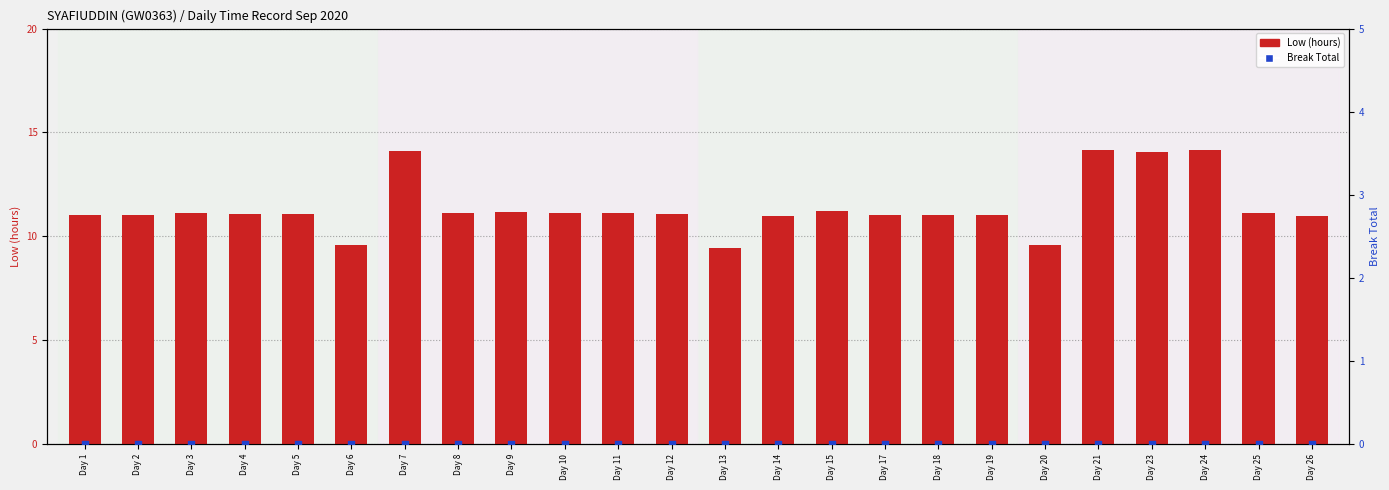

Which series reaches the maximum Y coordinate?

Low (hours)